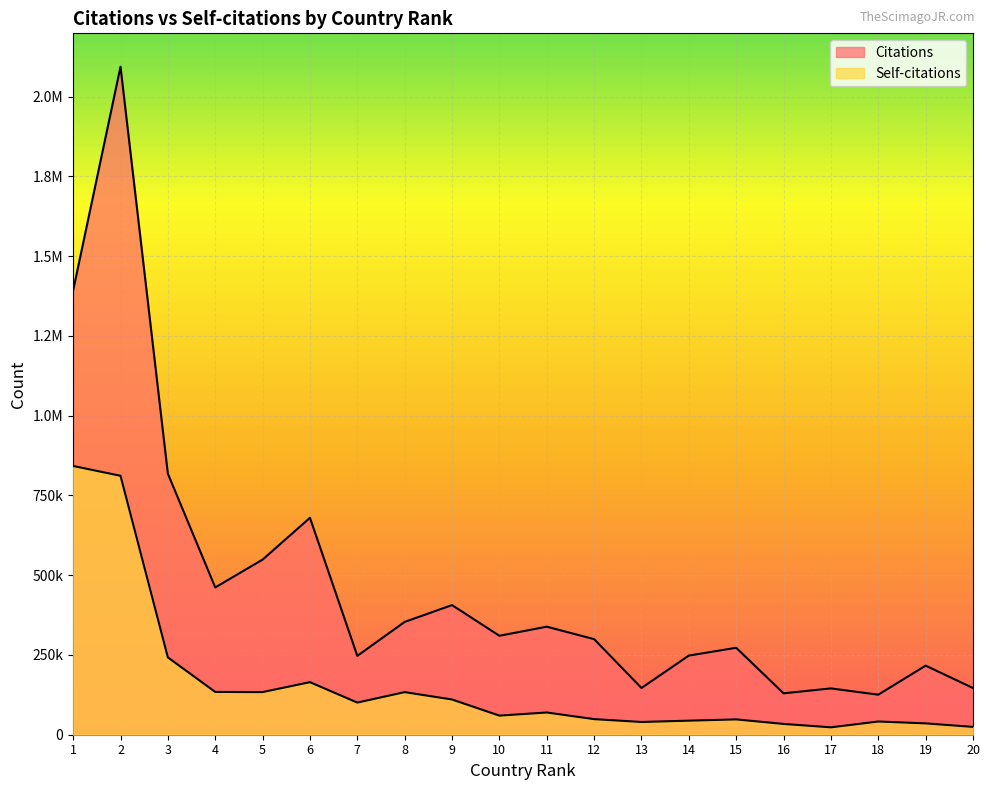

Does the chart display data point markers on the line(s)?

No